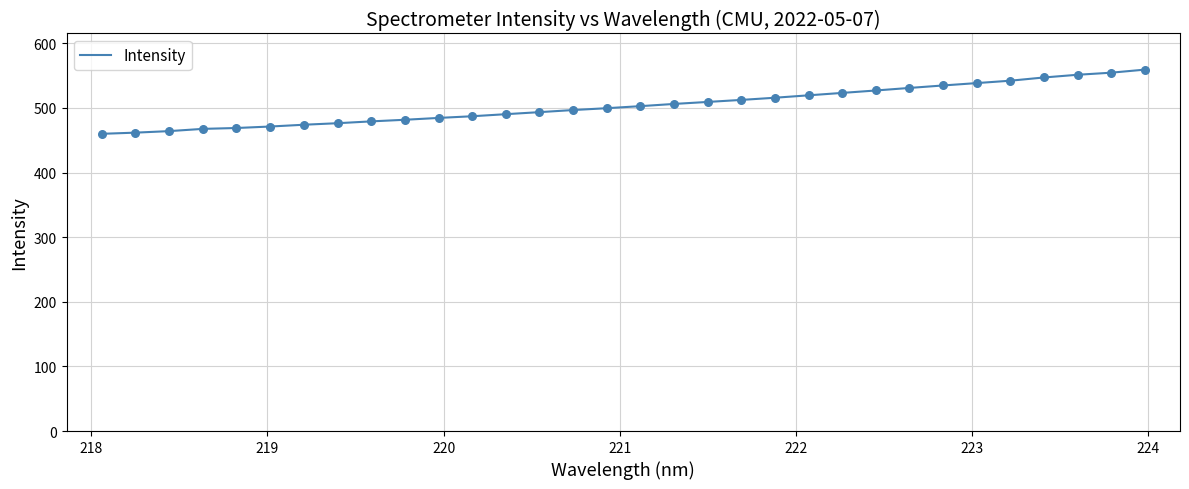

What is the greatest value displayed?

559.2